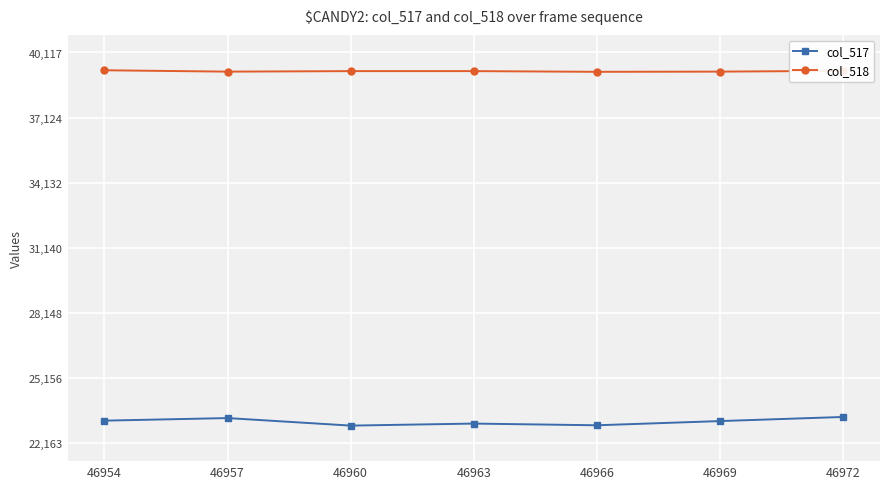

What is the total value across all series at 46954?

62509